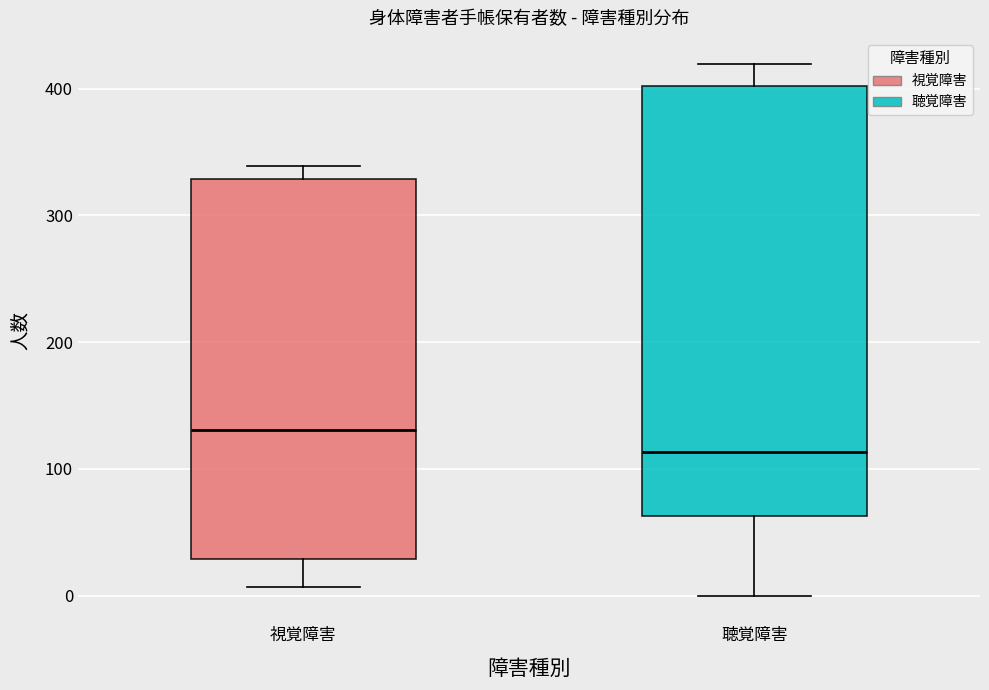

Which box has the highest median line?

視覚障害